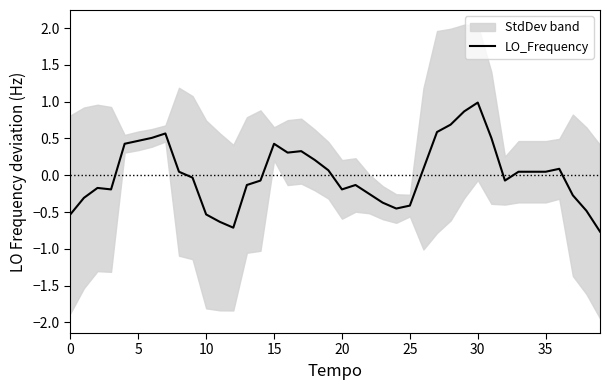

What is the change in value from 14 to 24?

-0.4